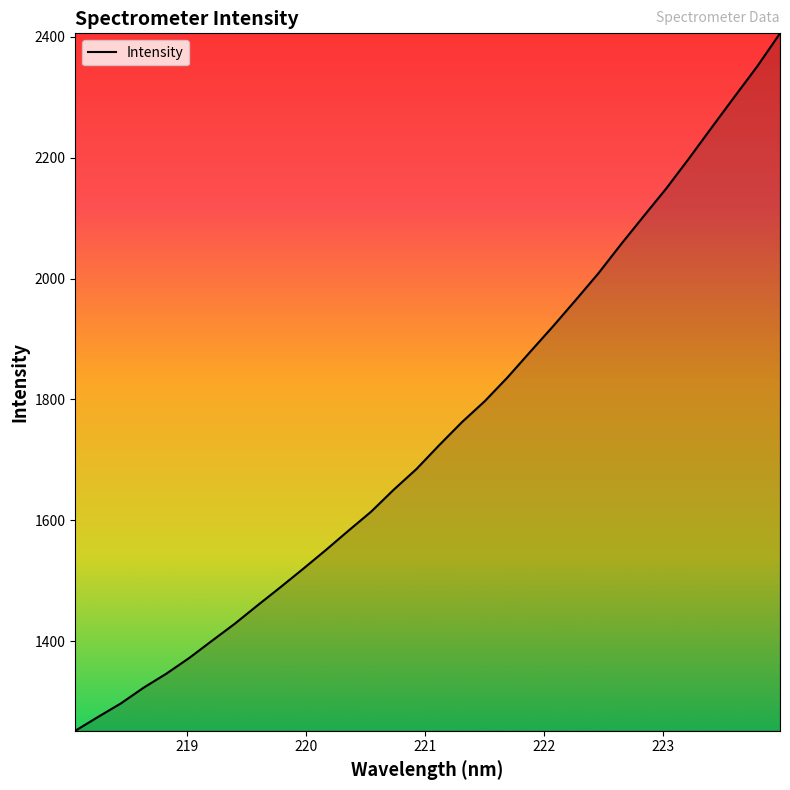

What is the difference between the maximum and minimum values?

1154.2